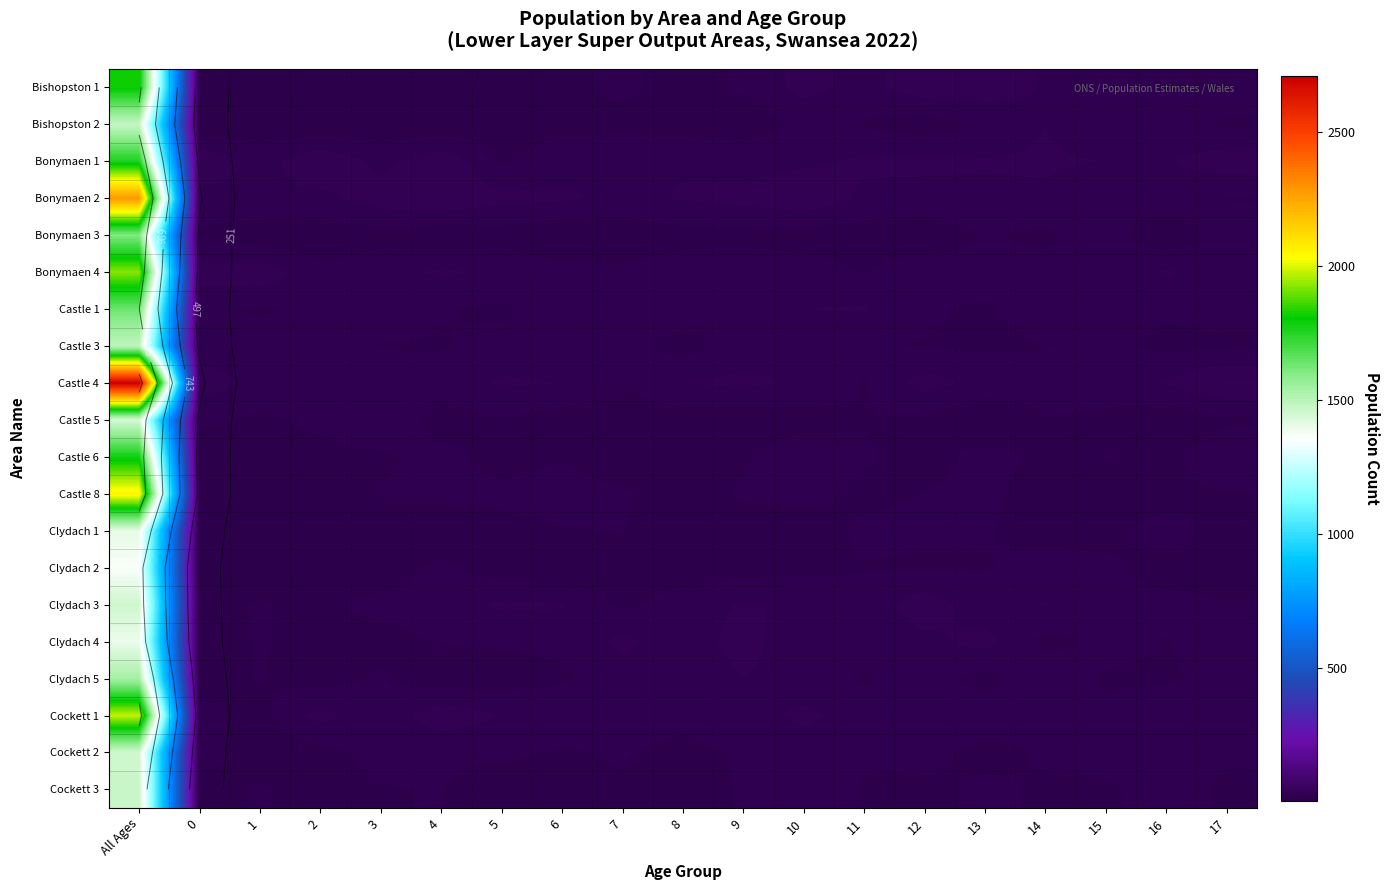

Between 17 and 1, which is larger?

17